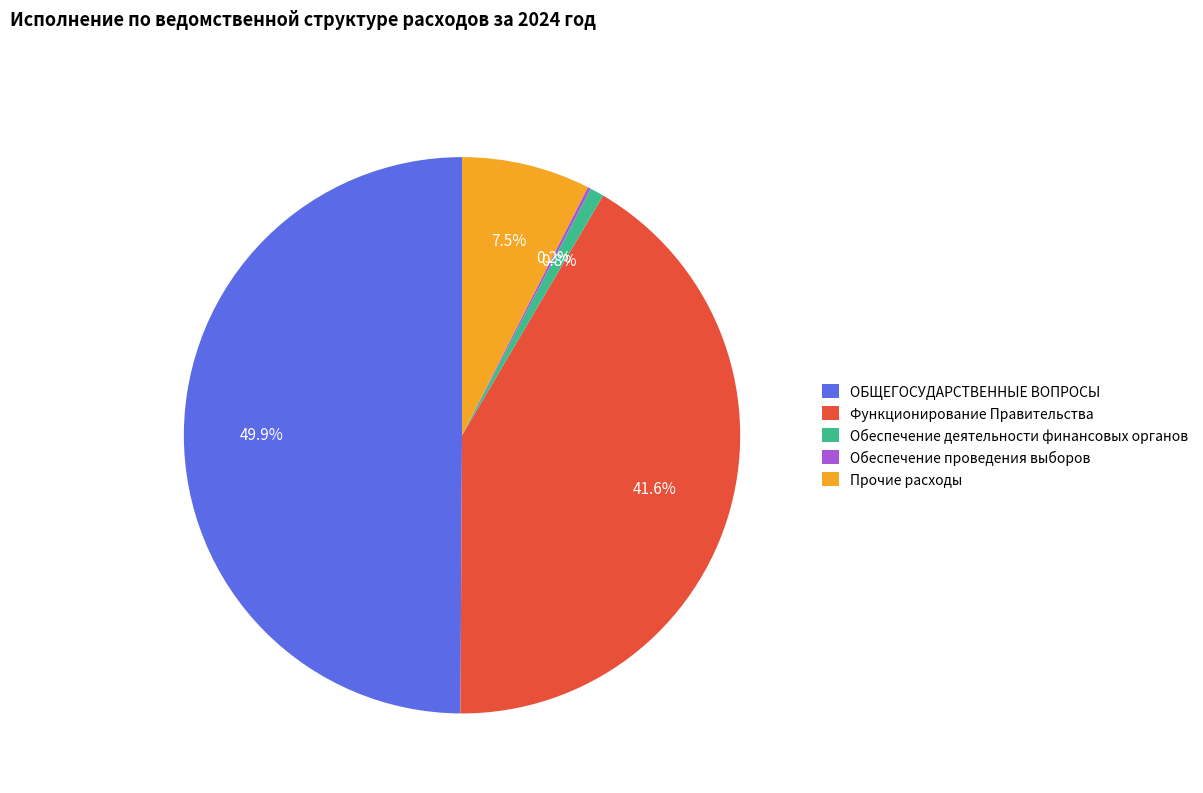

Is Функционирование Правительства the majority of the pie?

No